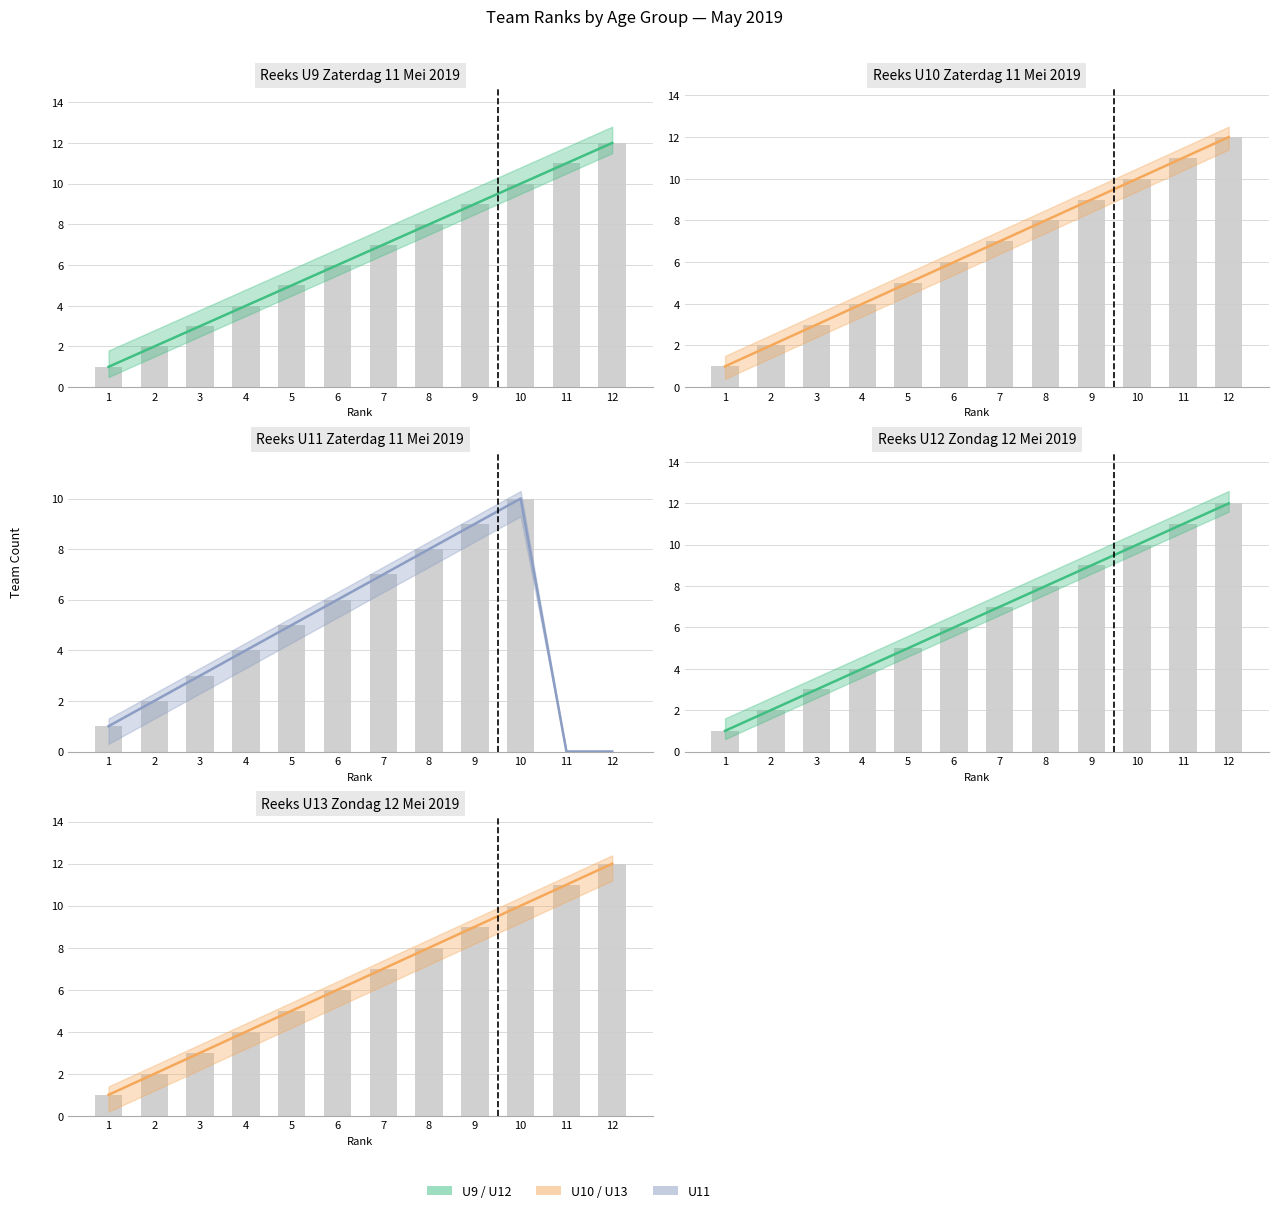

The U9 series shows 3 at 6. True or false?

False